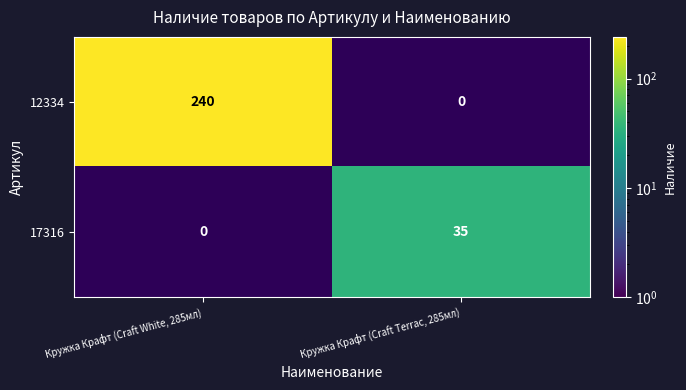

The 17316 series shows 54.0 at Кружка Крафт (Craft Terrac, 285мл). True or false?

False